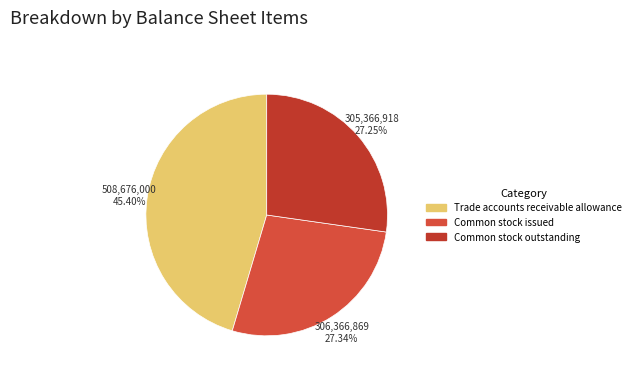

To the nearest percent, what is the average slice percentage?

33%